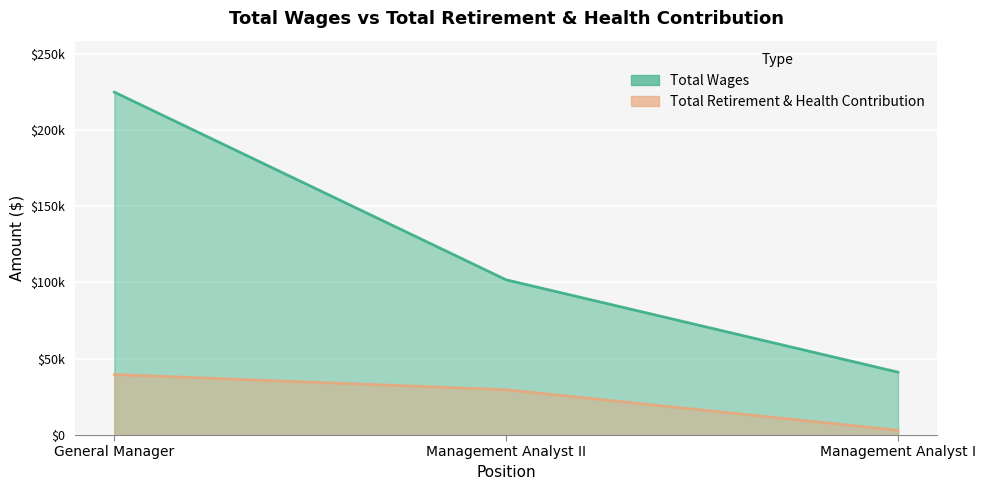

How many values in the Total Retirement & Health Contribution series exceed 29702?

1